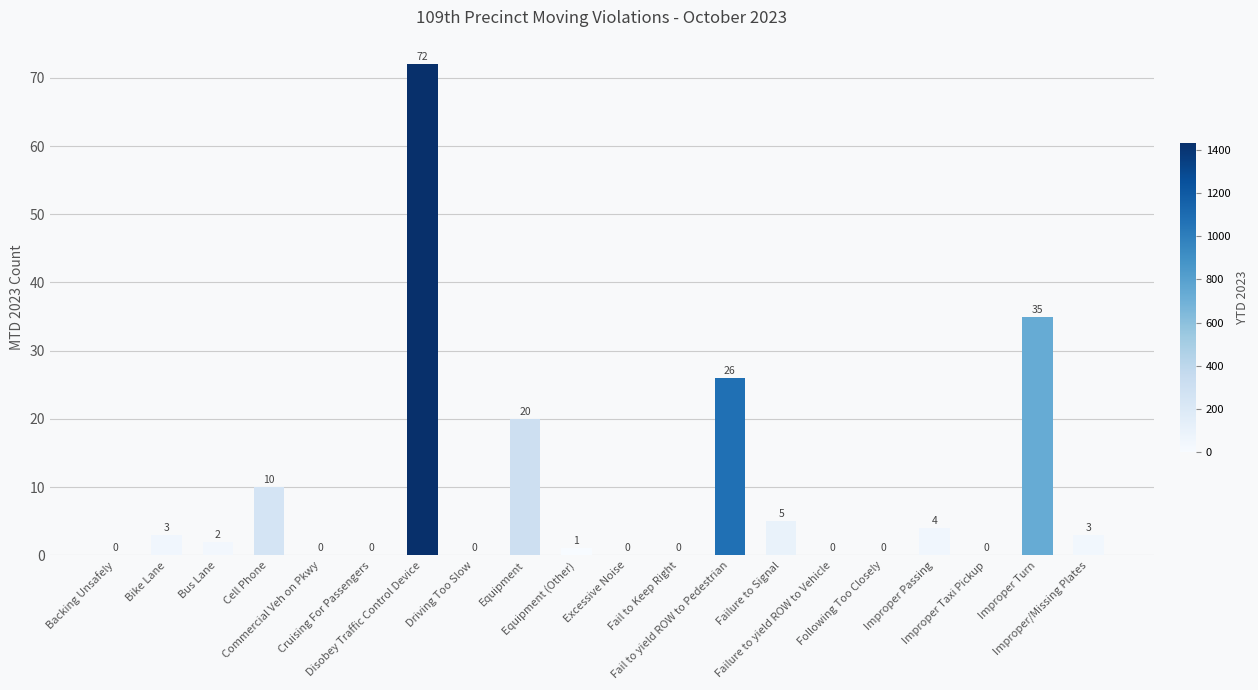

What is the sum of all values?

181